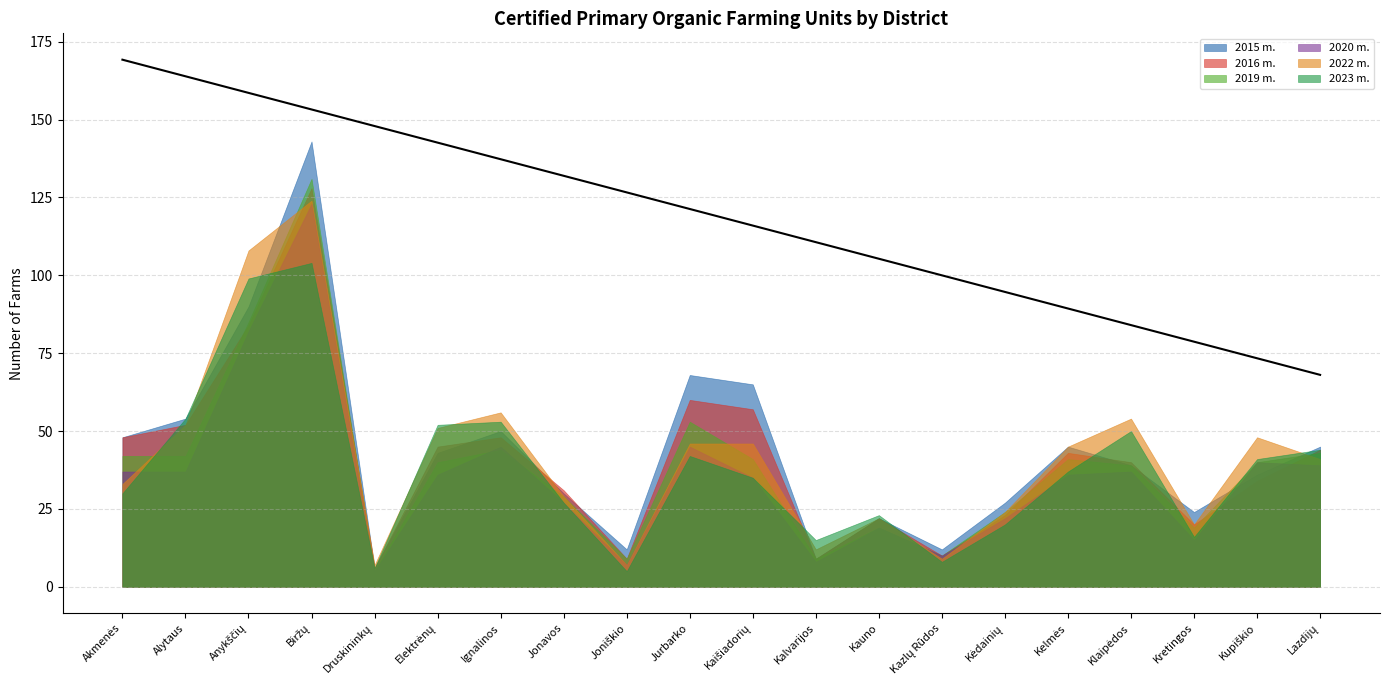

What is the spread (max minus min) of values at Kalvarijos?

7